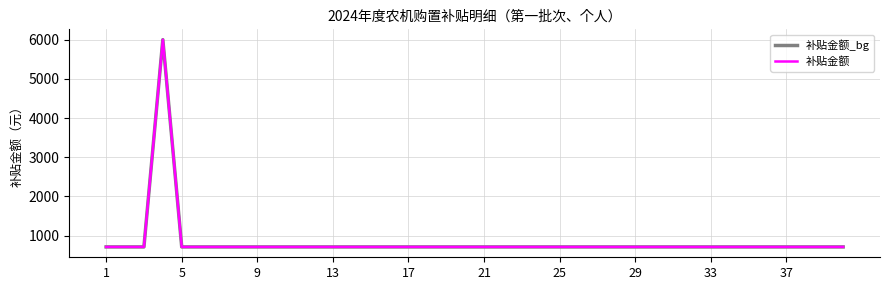

How many lines are shown in the chart?

2